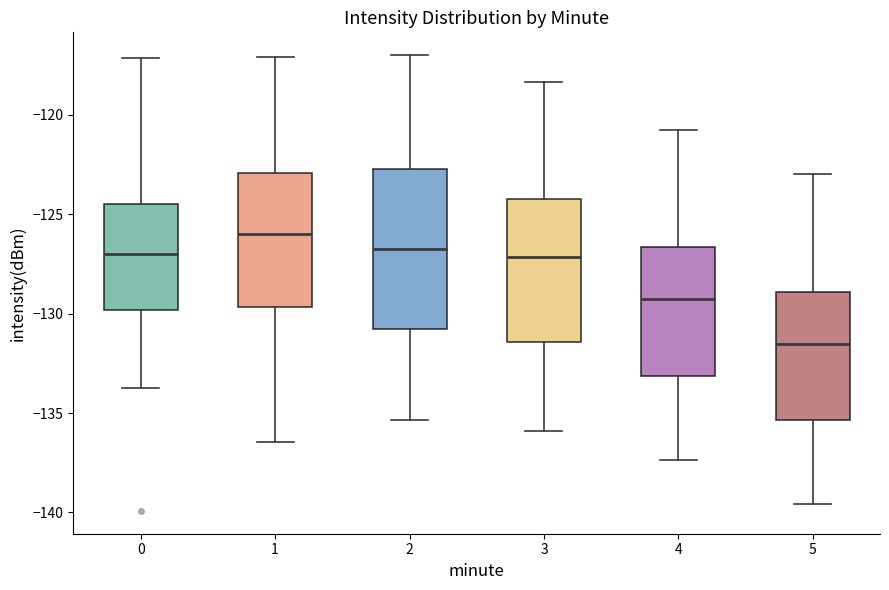

Reading left to right, read every box against the y-axis: the position of its median line, the range the box covers, and the ends of its whiskers. The values are not printed on the chart, so give them approximately, as read against the axis.

0: median -127.0, box -130.0 to -124.5, whiskers -133.5 to -117.0
1: median -126.0, box -129.5 to -123.0, whiskers -136.5 to -117.0
2: median -126.5, box -131.0 to -122.5, whiskers -135.5 to -117.0
3: median -127.0, box -131.5 to -124.0, whiskers -136.0 to -118.5
4: median -129.5, box -133.0 to -126.5, whiskers -137.5 to -121.0
5: median -131.5, box -135.5 to -129.0, whiskers -139.5 to -123.0